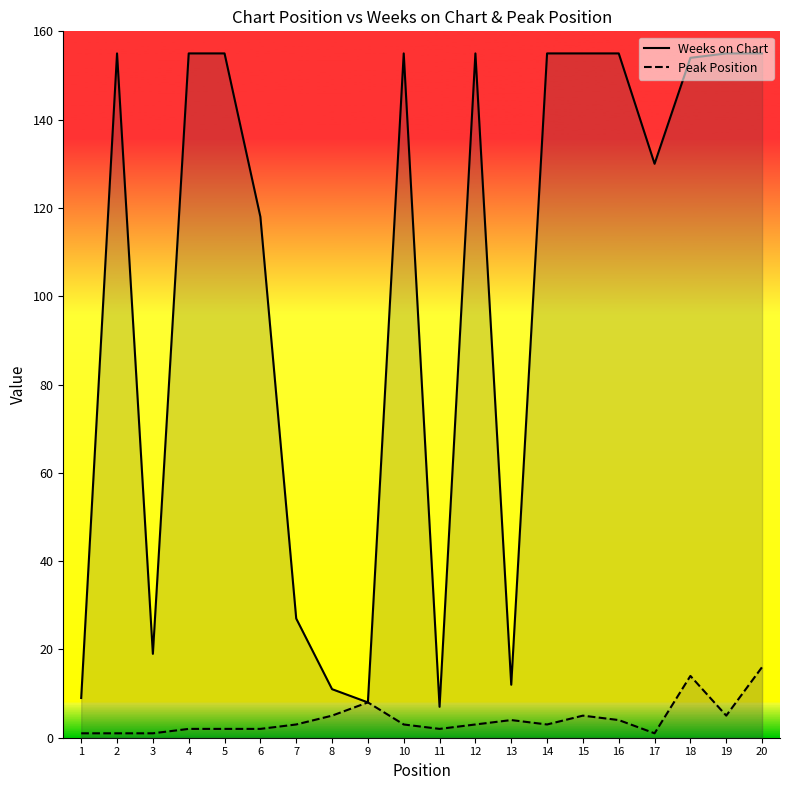

What is the average value of the Weeks on Chart series?

102